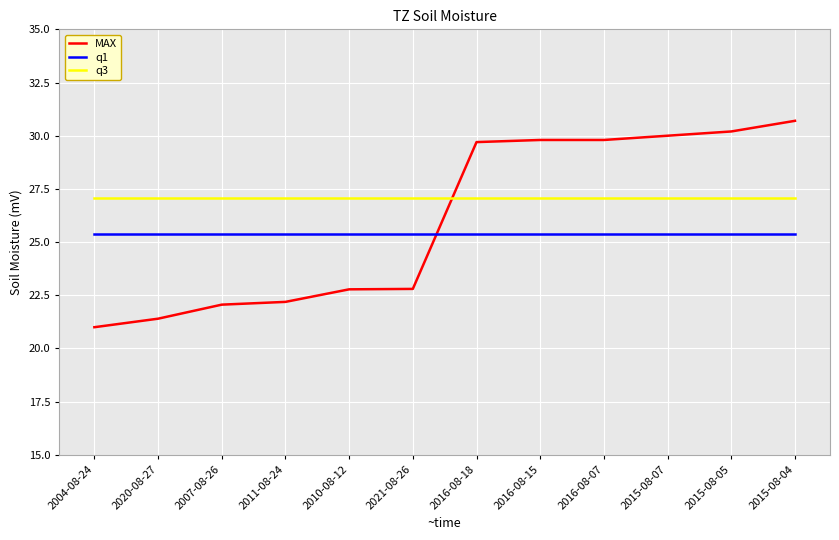

The q3 series shows 27.1 at 2015-08-07. True or false?

True